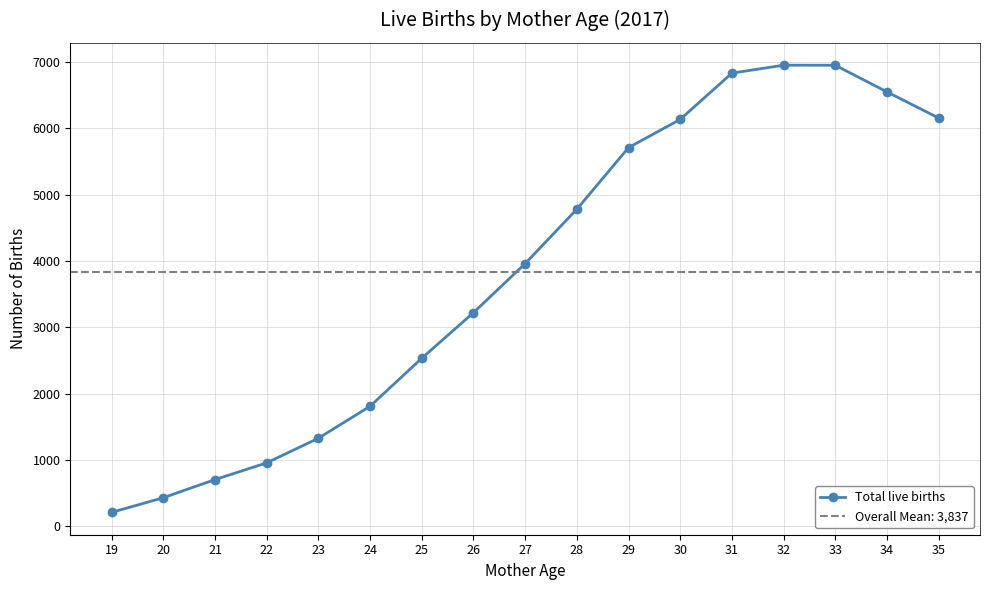

What is the difference between the values at 30 and 23?

4811